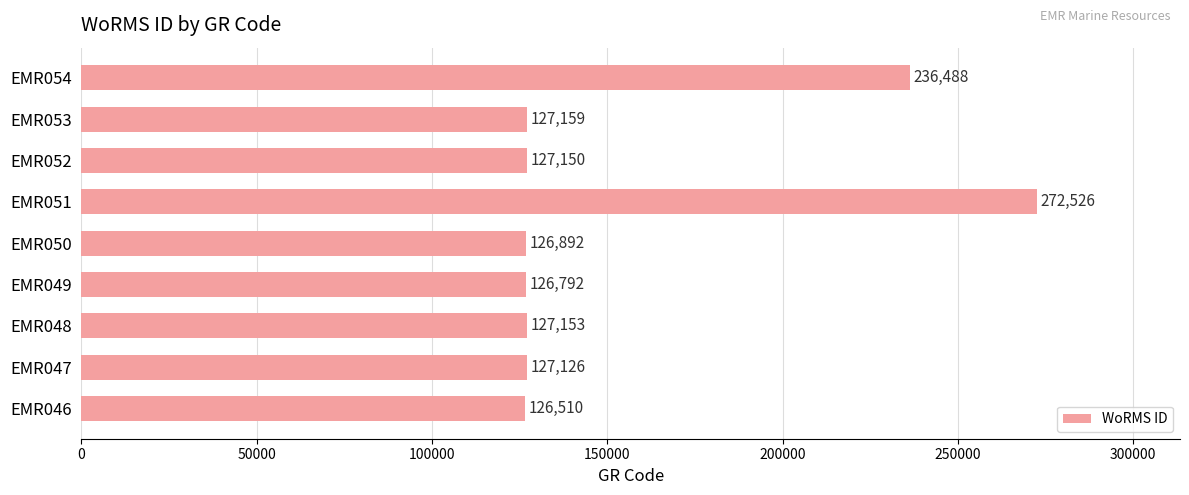

What is the sum of all values?

1397796